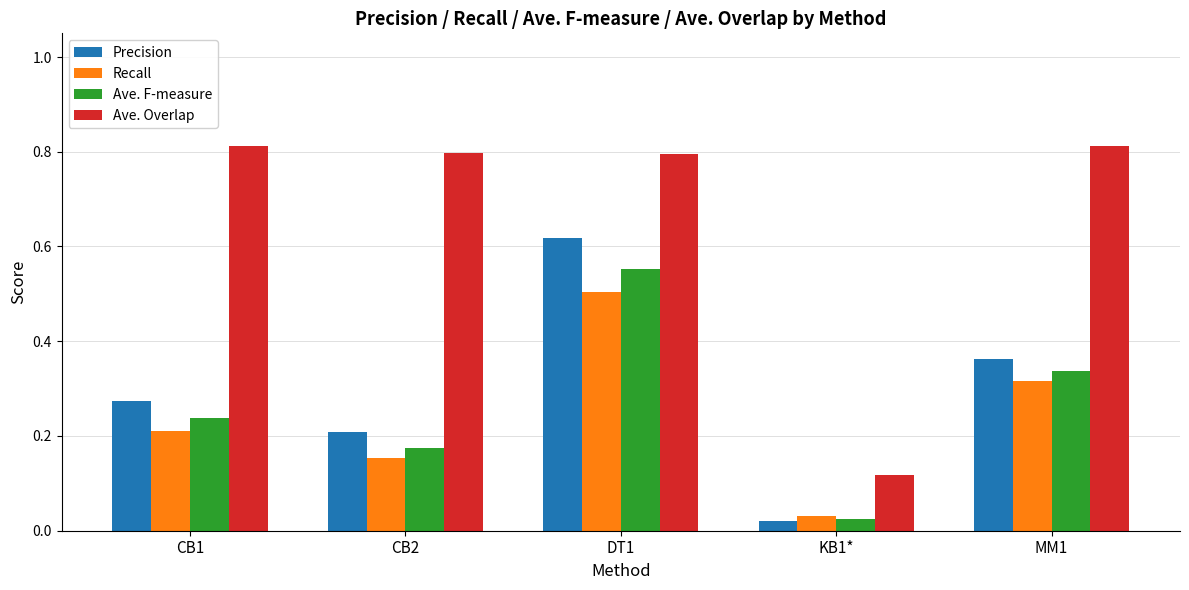

The Ave. Overlap series shows 0.8 at MM1. True or false?

True